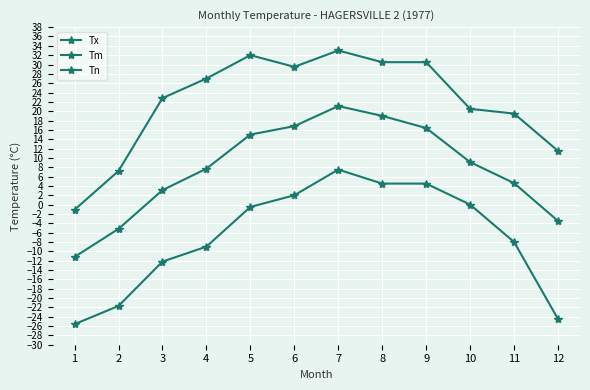

True or false: Tx and Tm cross at least once.

False